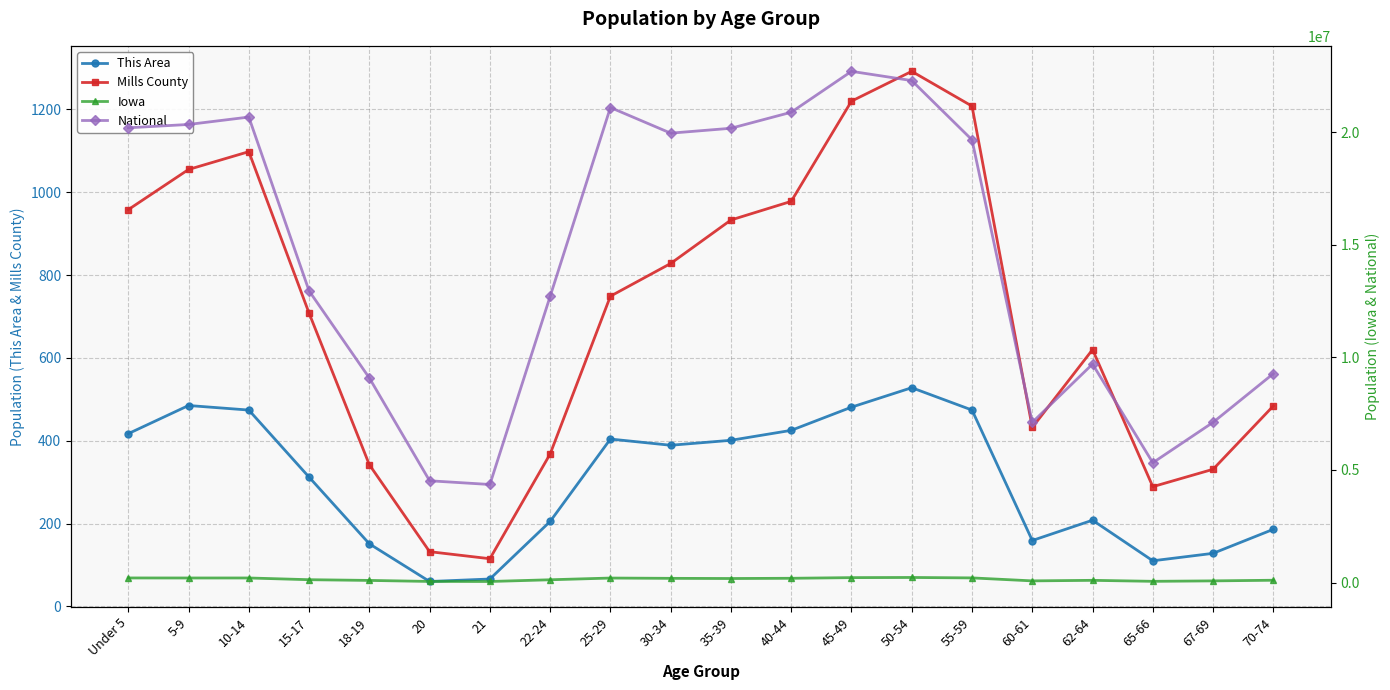

True or false: Iowa and National cross at least once.

False